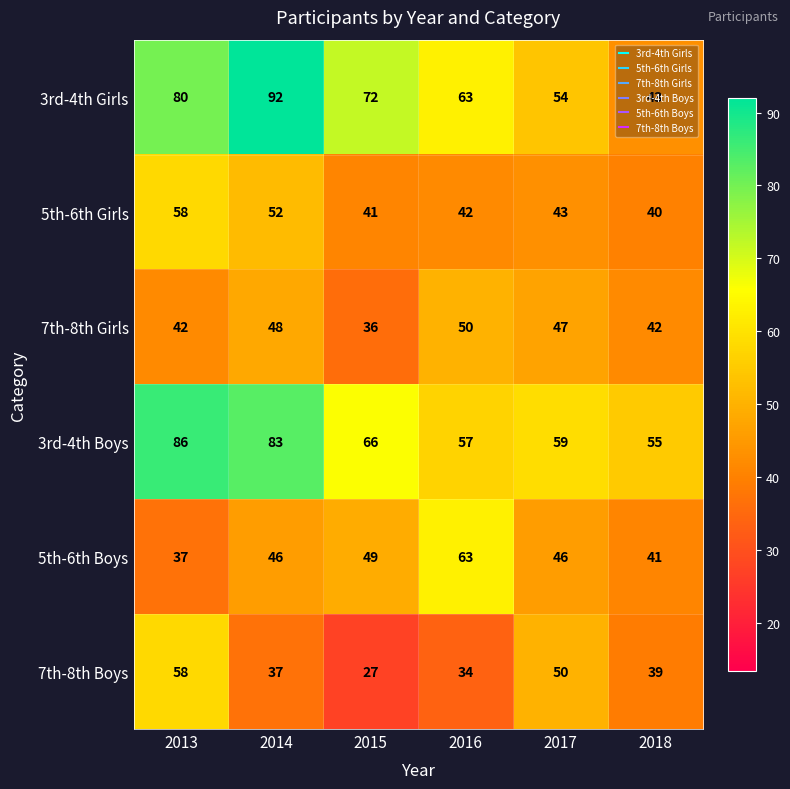

Rank the categories by 7th-8th Boys value from lowest to highest.

2015, 2016, 2014, 2018, 2017, 2013